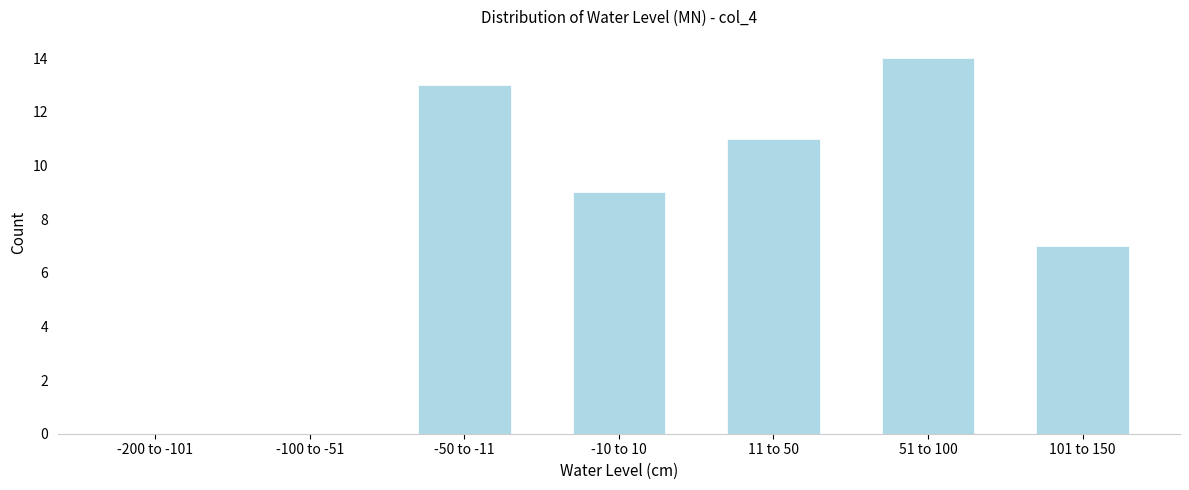

Reading left to right, extract all data points from this chart.

-200 to -101=0	-100 to -51=0	-50 to -11=13	-10 to 10=9	11 to 50=11	51 to 100=14	101 to 150=7